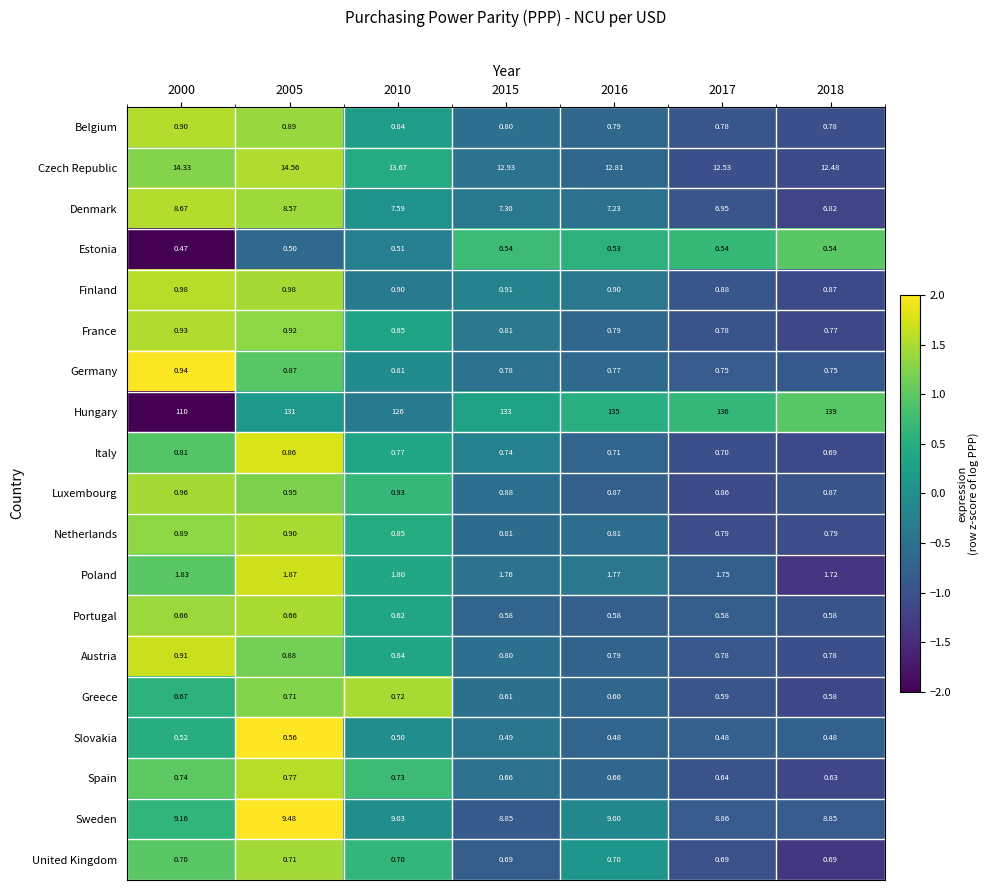

Which series has the widest spread of values?

Hungary